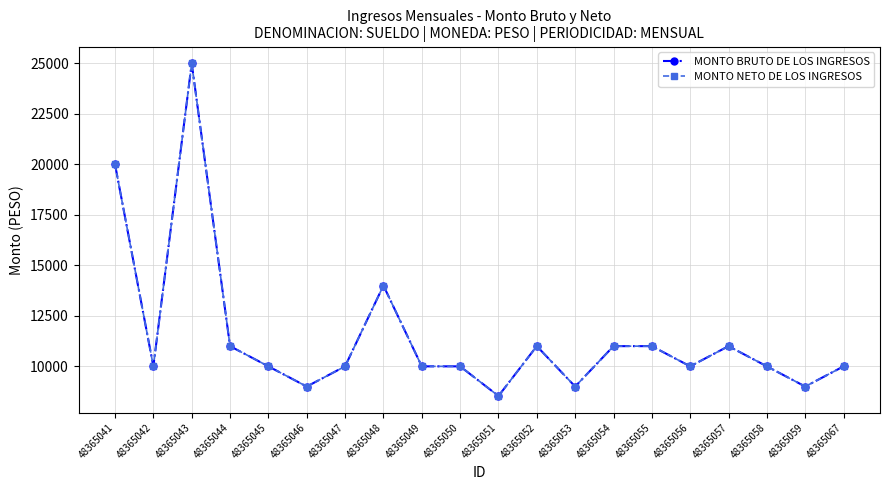

The value of MONTO BRUTO DE LOS INGRESOS at 48365048 is 14000.0. True or false?

True